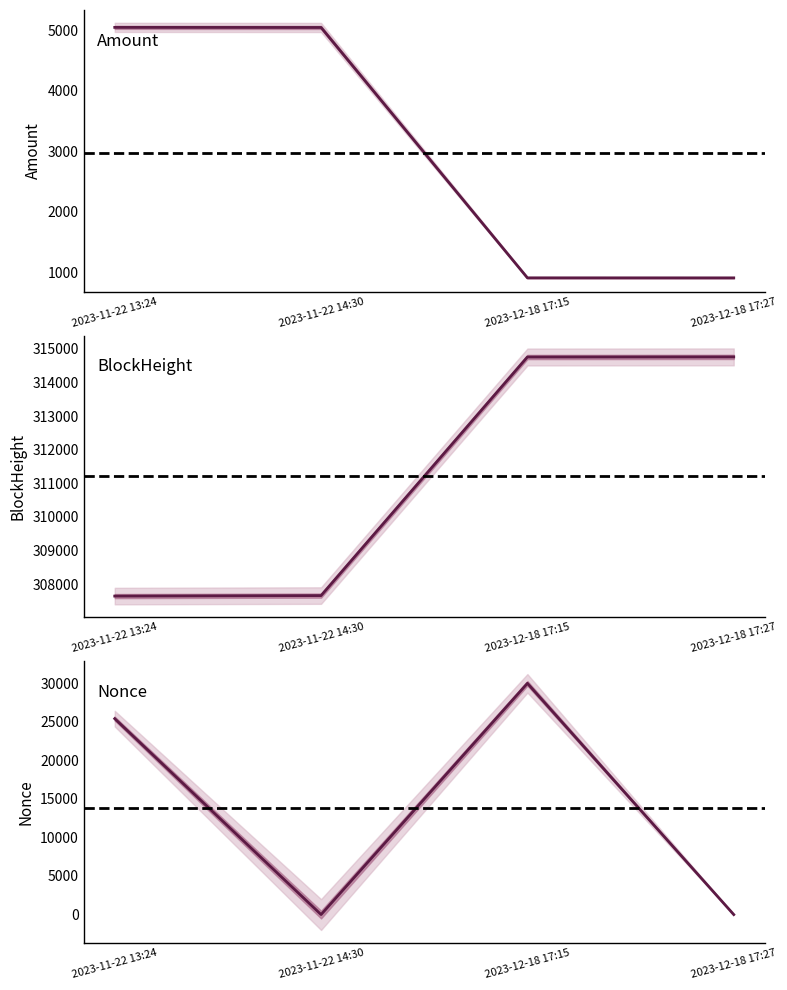

At which category does the chart reach its peak across all series?

2023-12-18 17:27